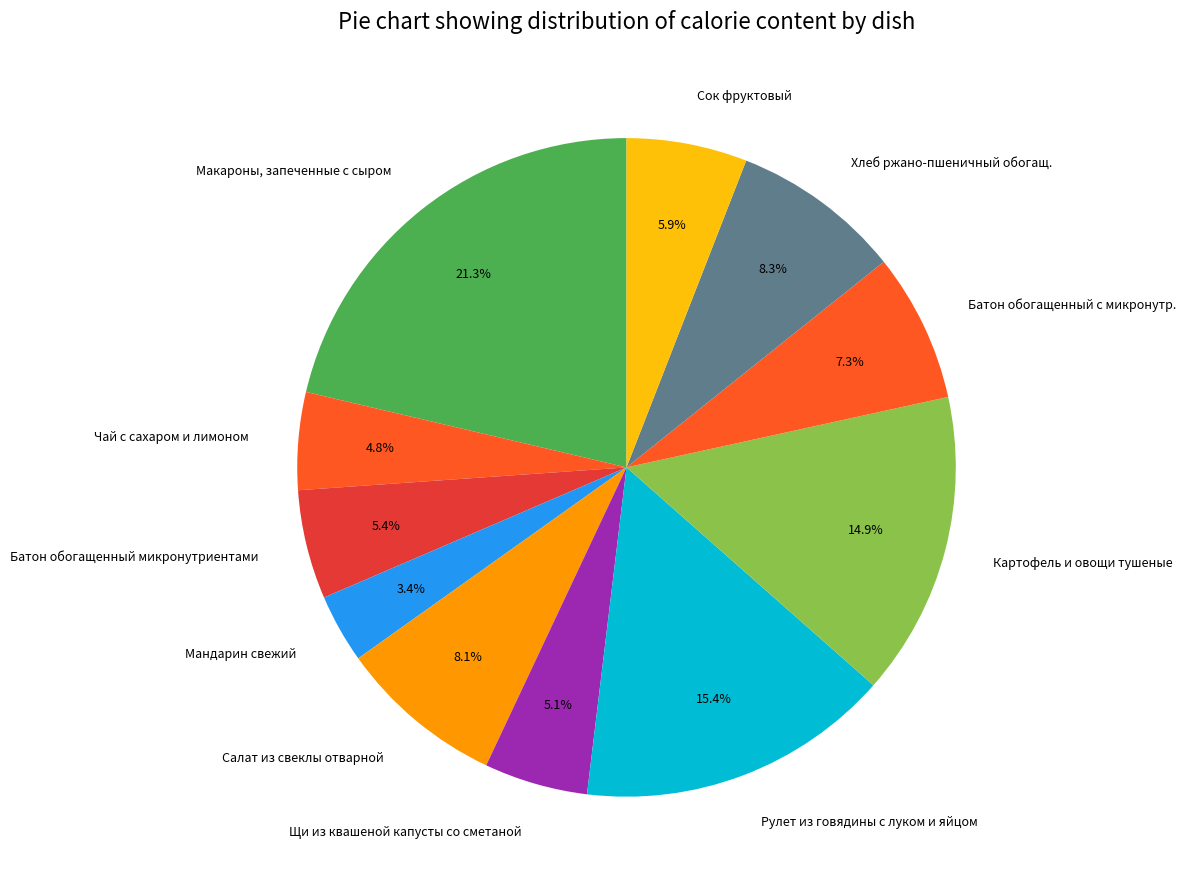

The Макароны, запеченные с сыром slice represents 35% of the pie. True or false?

False